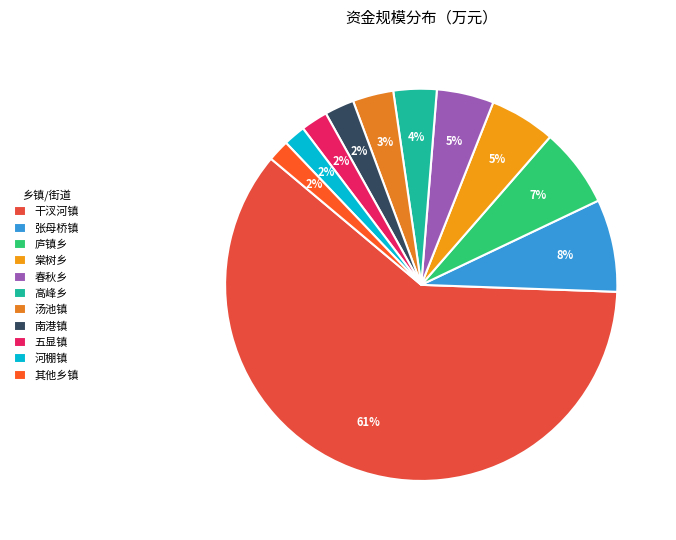

Which category accounts for the majority?

干汊河镇